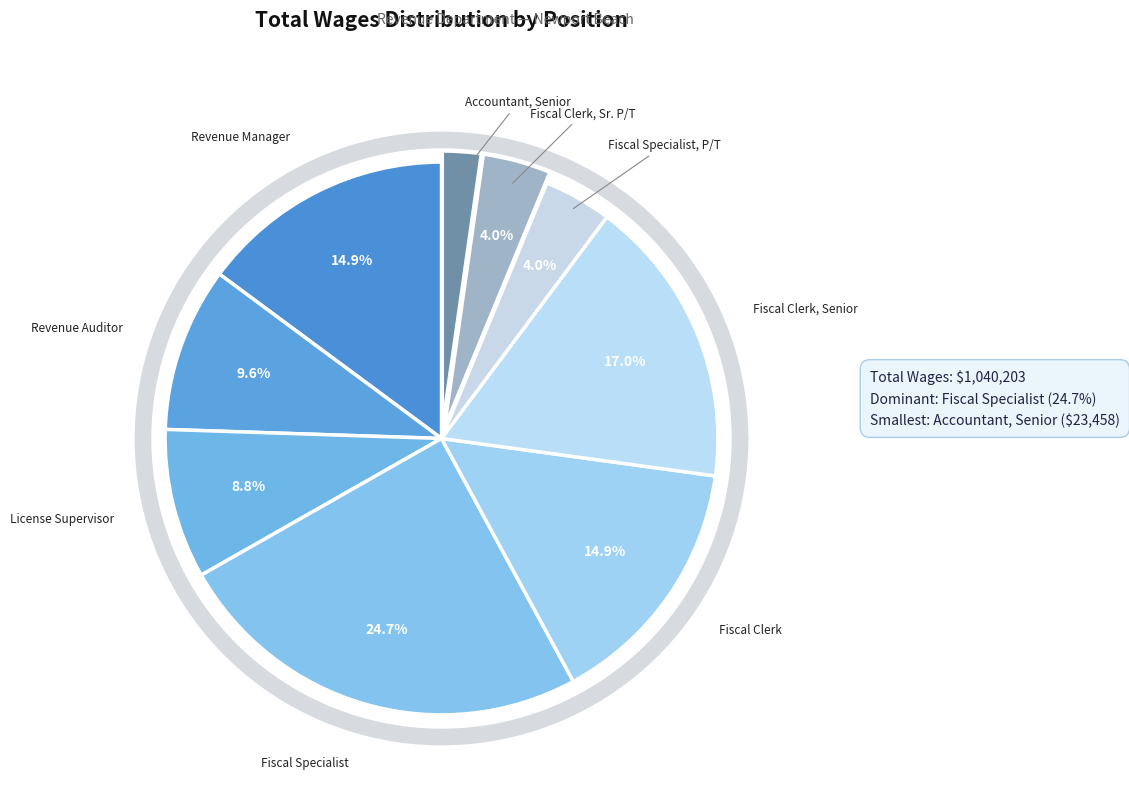

To the nearest percent, what is the combined percentage of Fiscal Clerk and License Supervisor?

24%